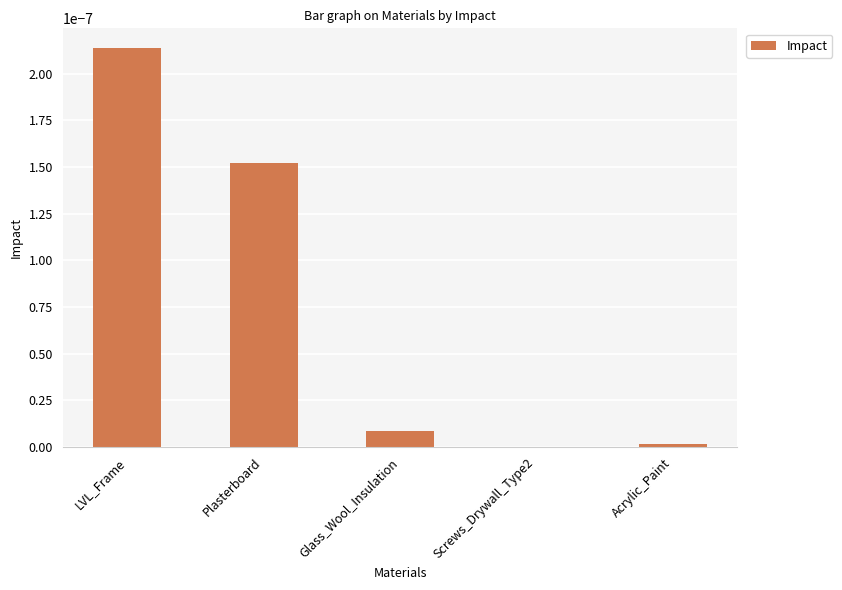

Is it true that the value at Glass_Wool_Insulation is 0.0?

True